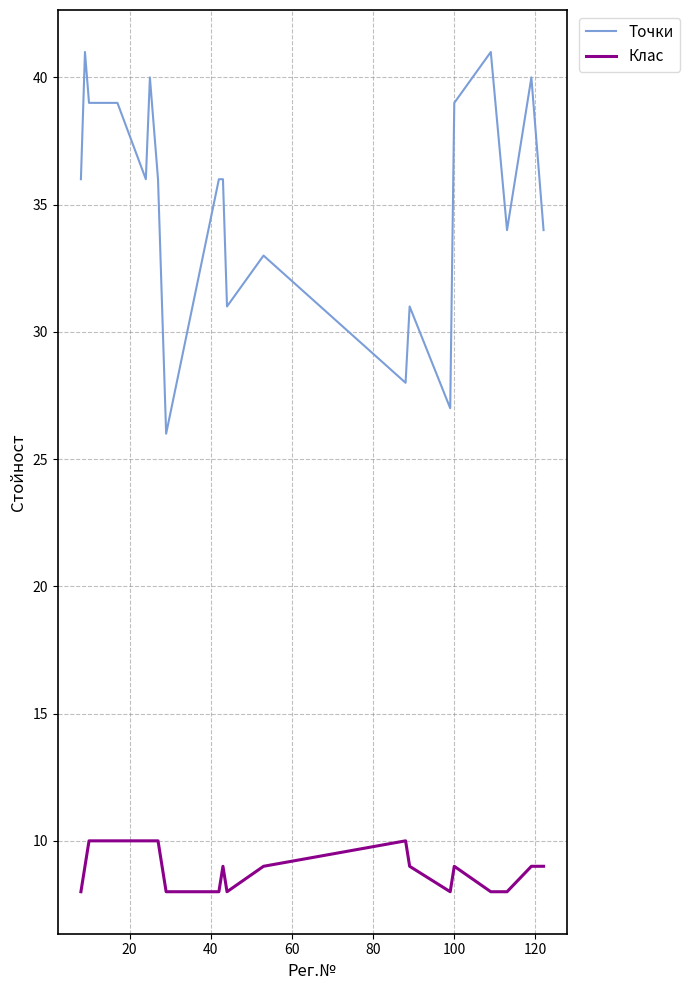

Does the chart have visible grid lines?

Yes